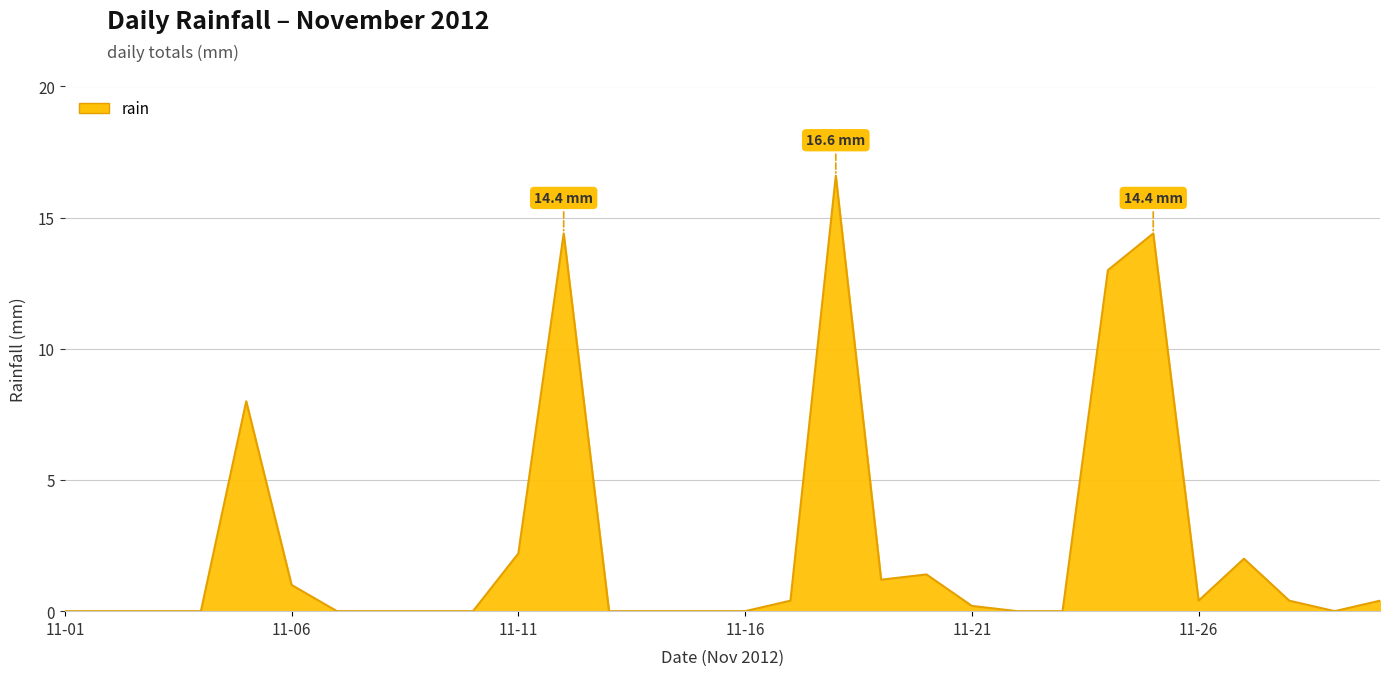

What is the greatest value displayed?

16.6